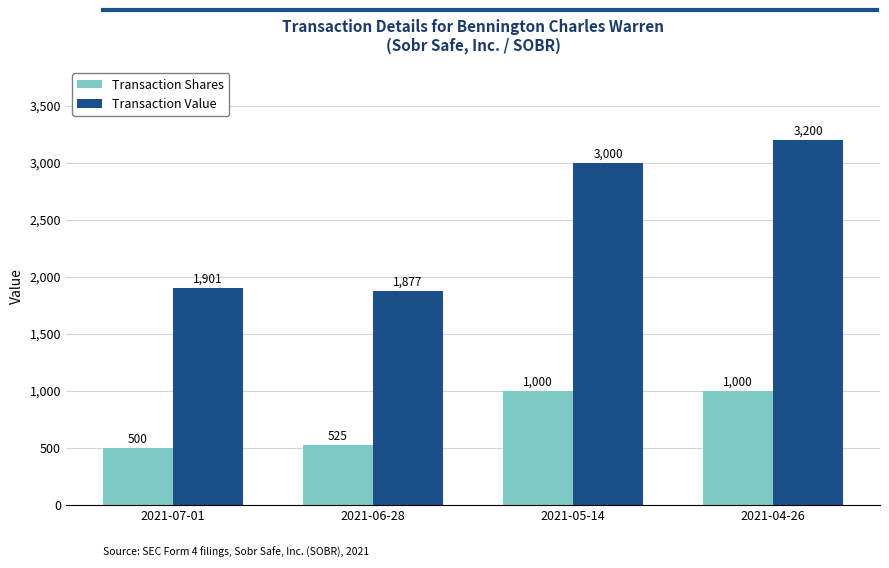

What is the total value across all series at 2021-04-26?

4200